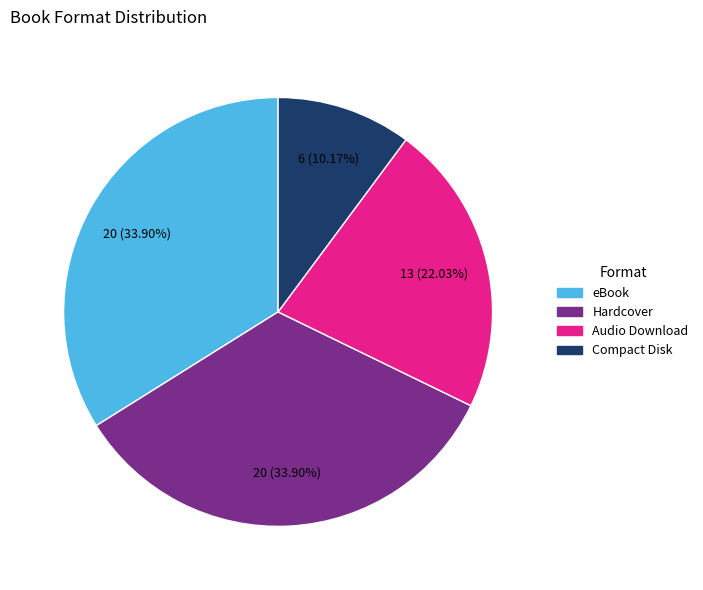

Is the sum of Audio Download and Compact Disk greater than half?

No